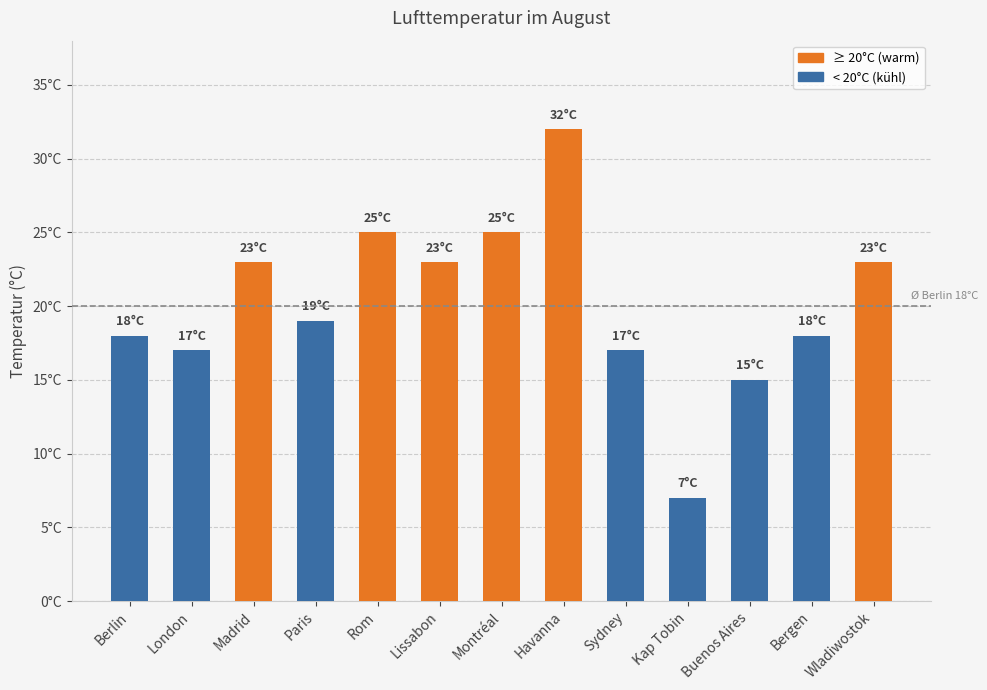

At which category does the chart reach its peak across all series?

Havanna